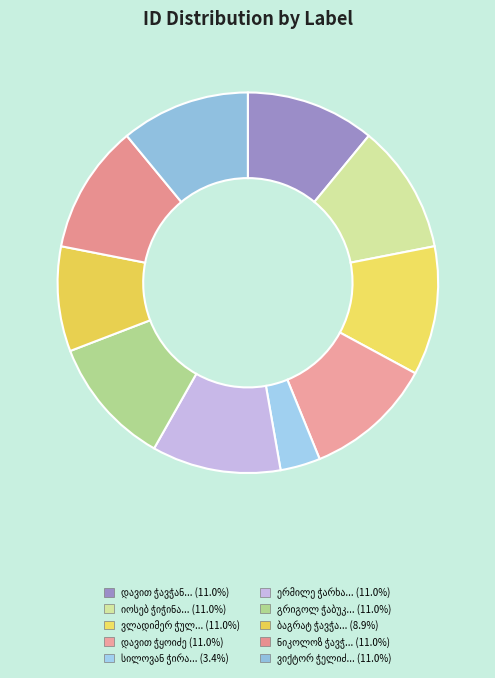

Is ბაგრატ ჭავჭანიძე the majority of the pie?

No